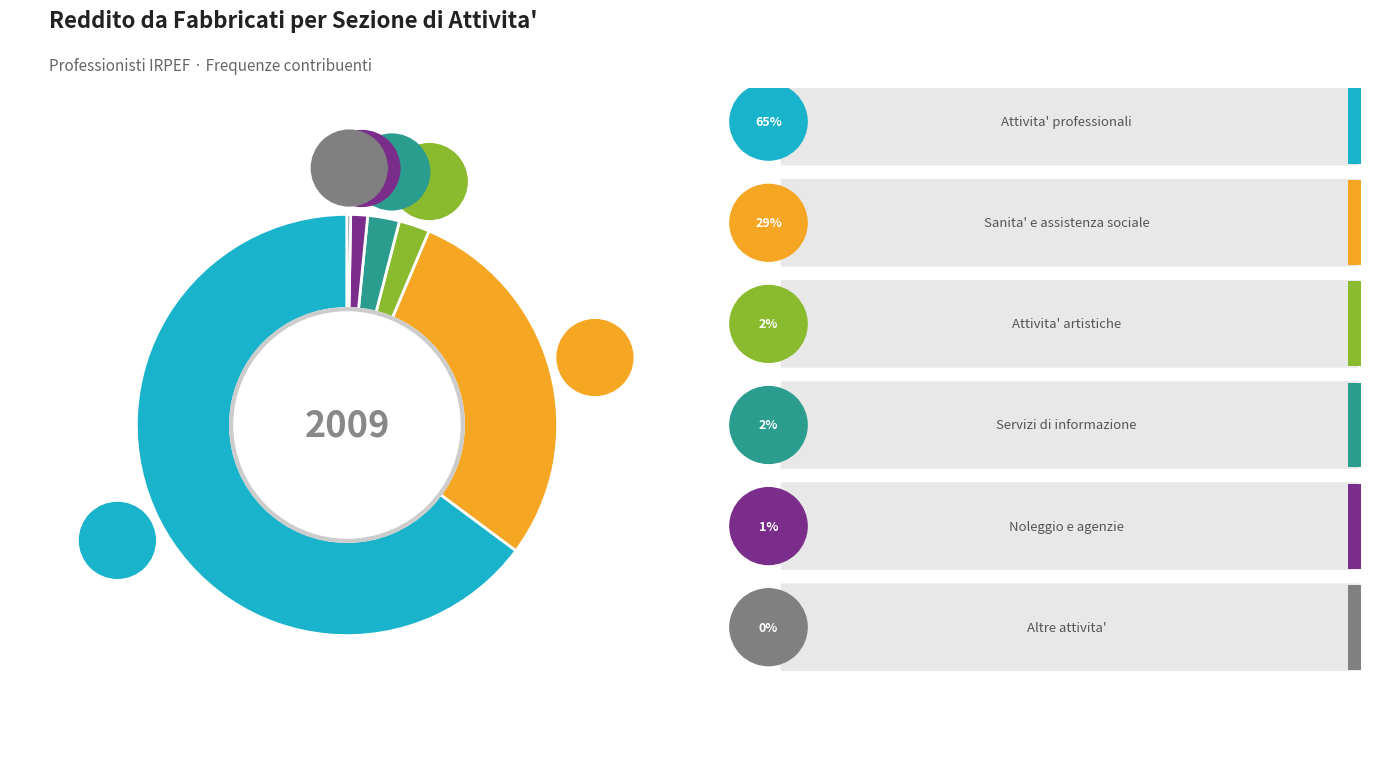

What is the total percentage of Attivita' professionali and Servizi di informazione?

67.3%